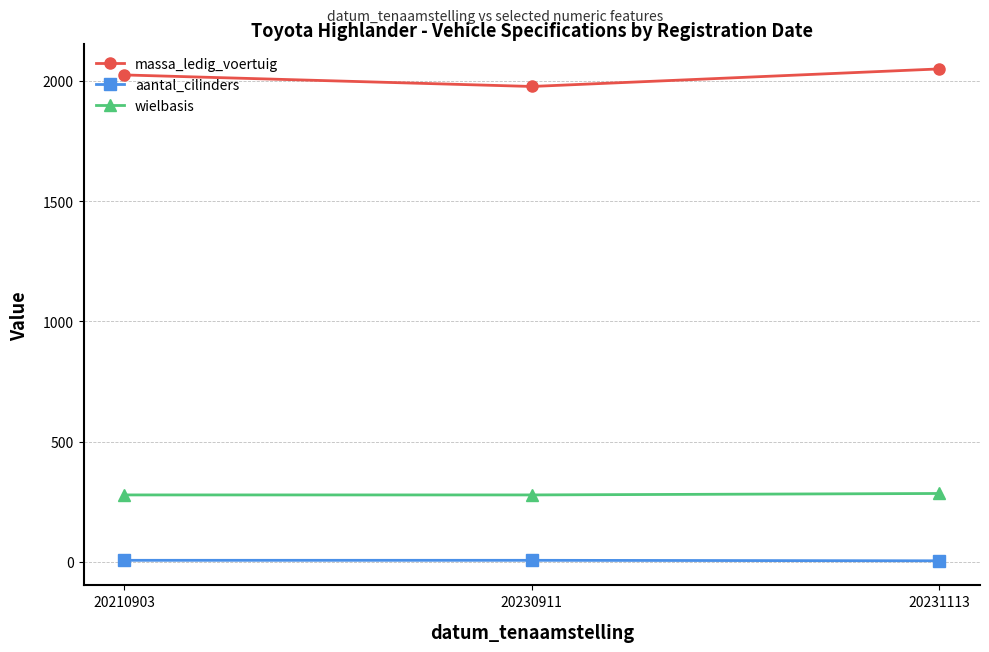

What is the difference between the massa_ledig_voertuig values at 20230911 and 20231113?

73